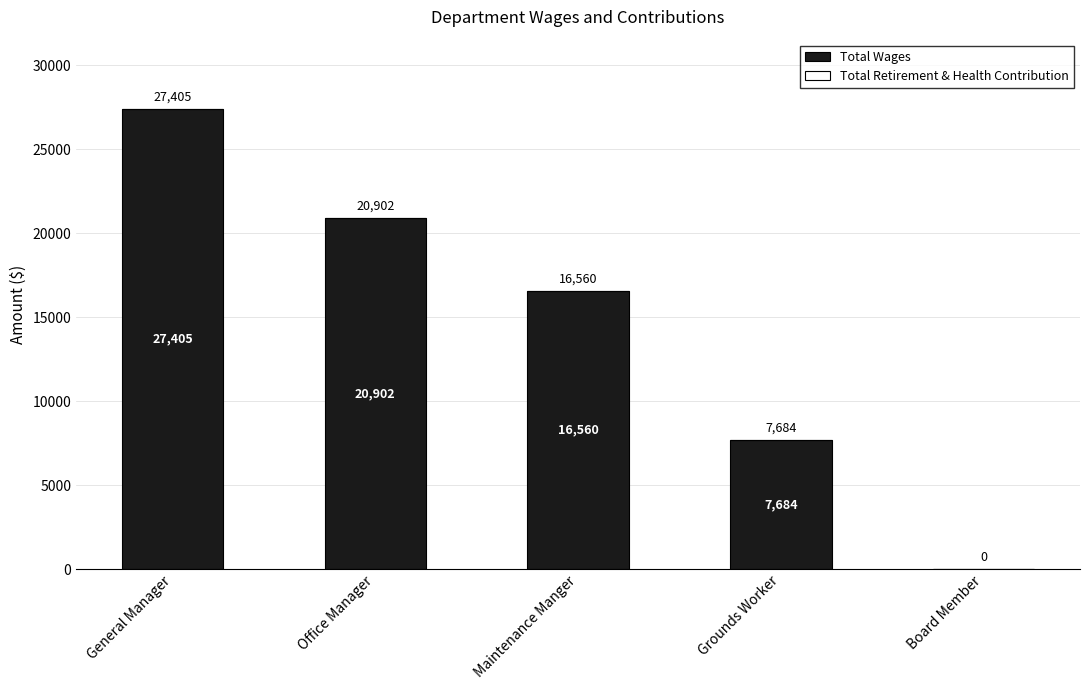

Which label corresponds to the largest value in the chart?

General Manager